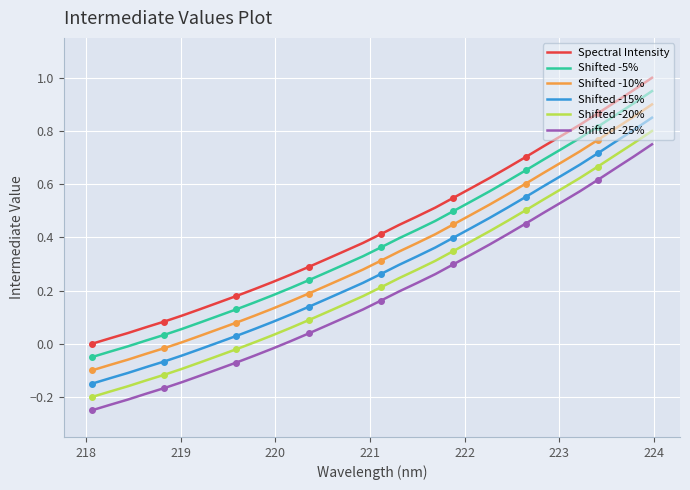

Is this an area chart (filled region under the line)?

No